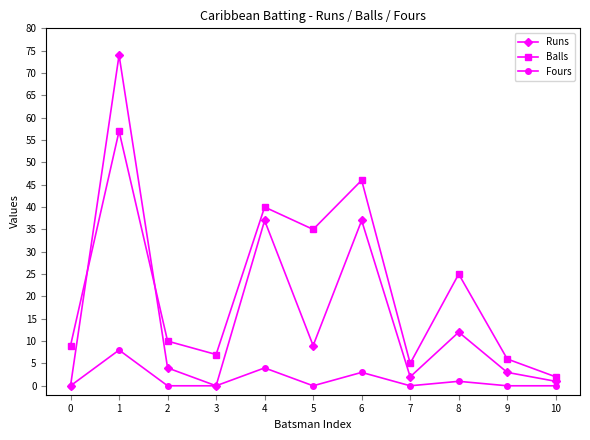

True or false: Fours has more than 2 points higher than both neighbors.

True